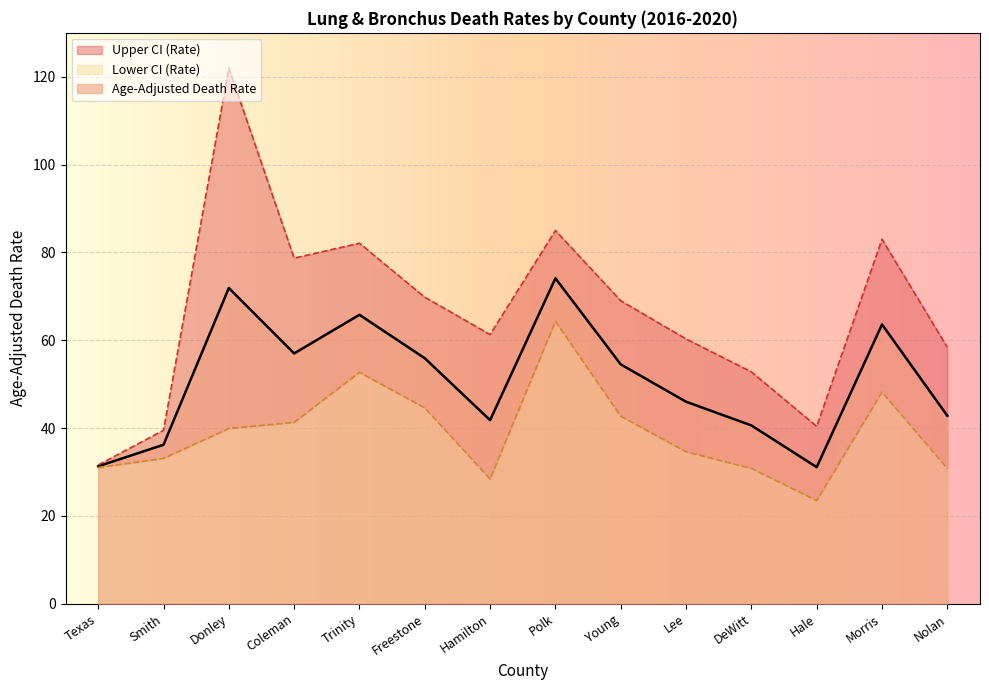

How many interior local valleys does the Age-Adjusted Death Rate series have?

3